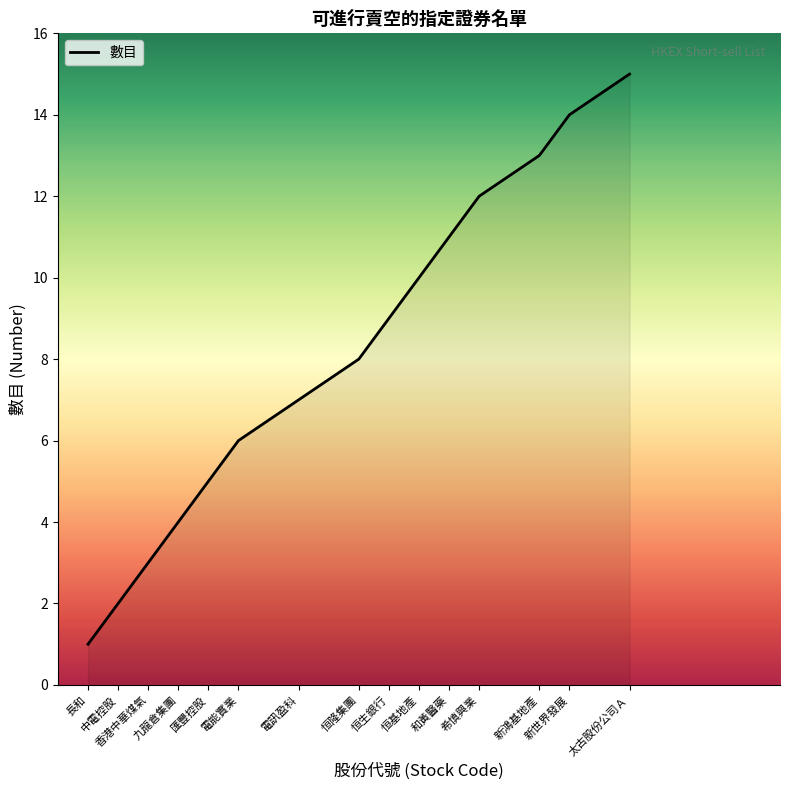

True or false: there are more than 1 points higher than both neighbors.

False